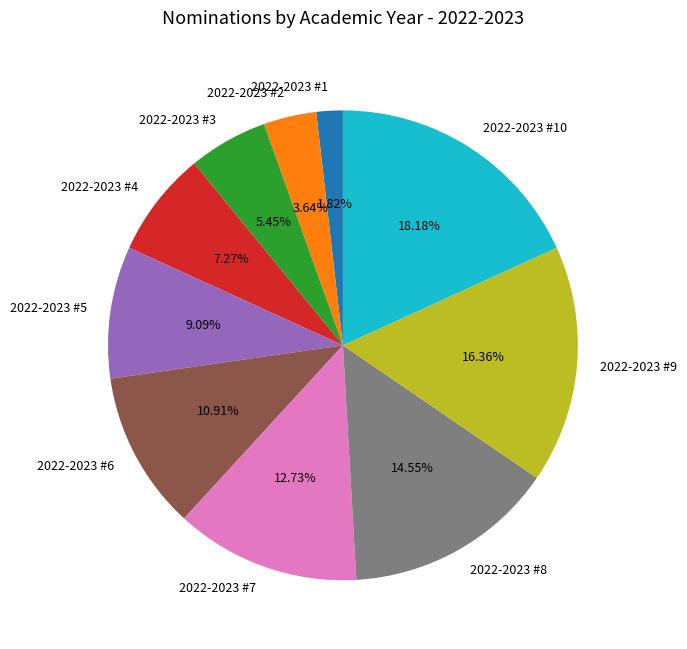

What percentage is the 2022-2023 #7 slice, to the nearest percent?

13%